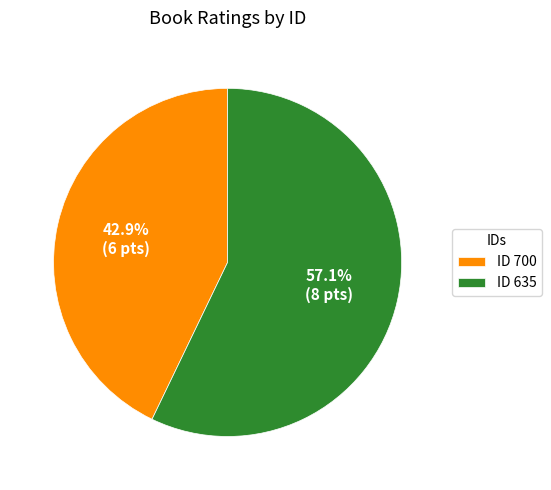

What is the largest slice in the pie chart?

ID 635